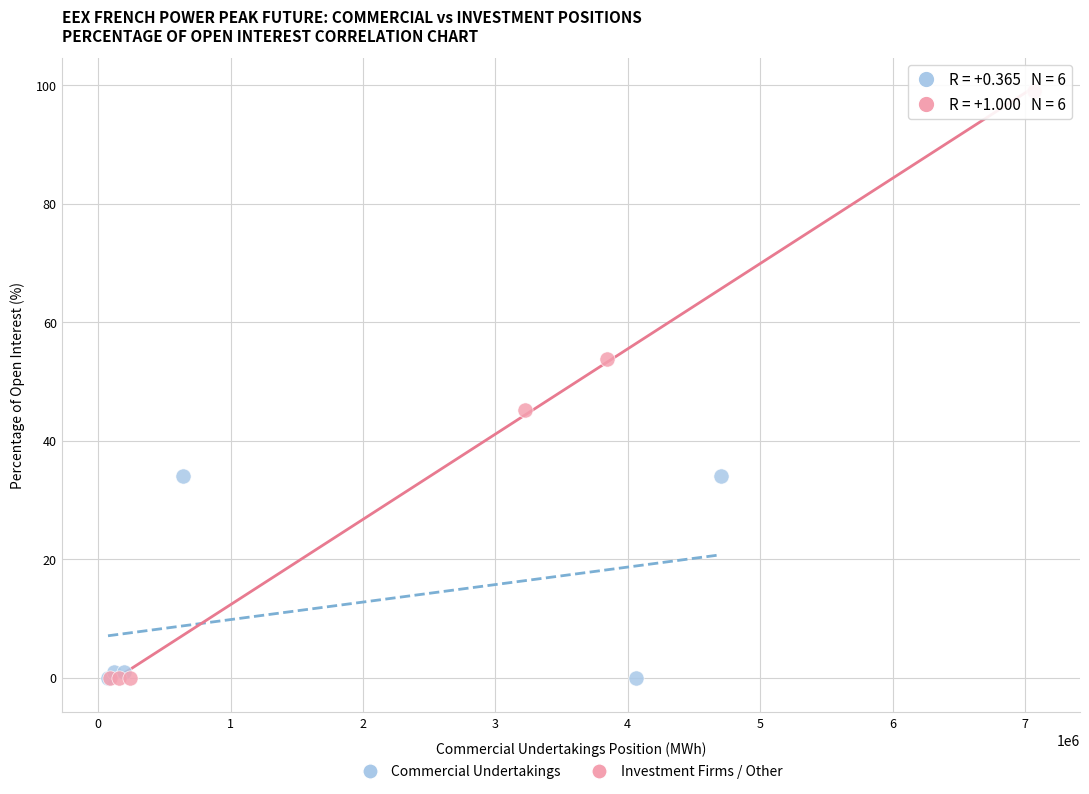

Which series has the largest Y range (max minus min)?

Investment Firms / Other